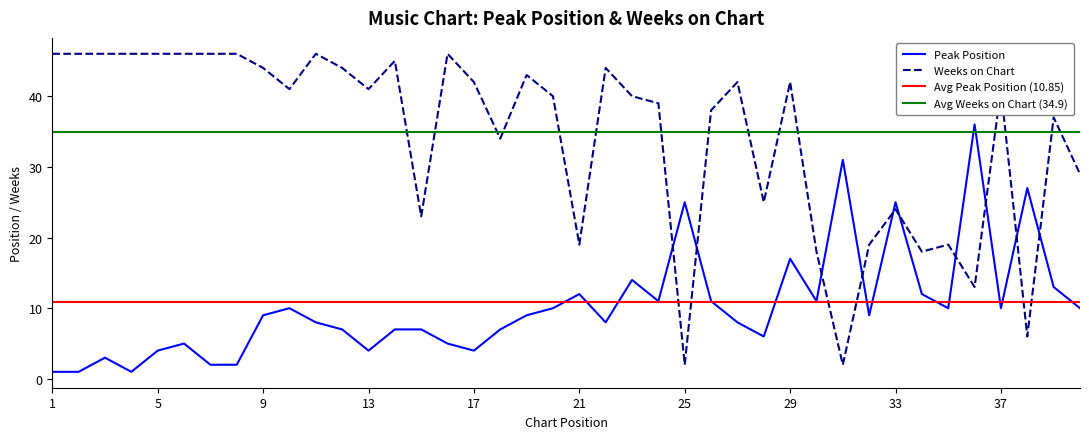

Which label corresponds to the smallest value in the chart?

1